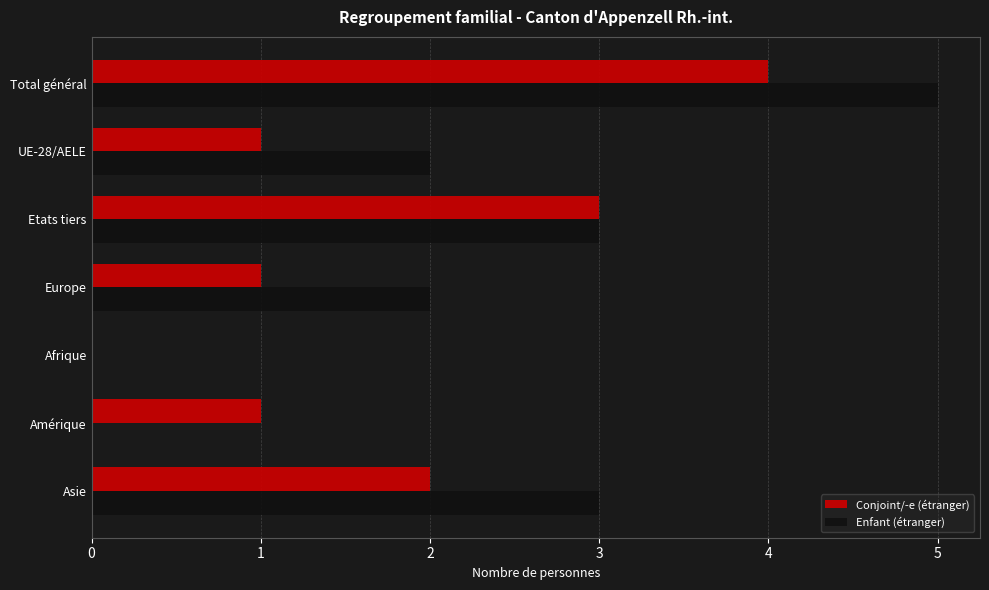

What is the maximum value shown in the chart?

5